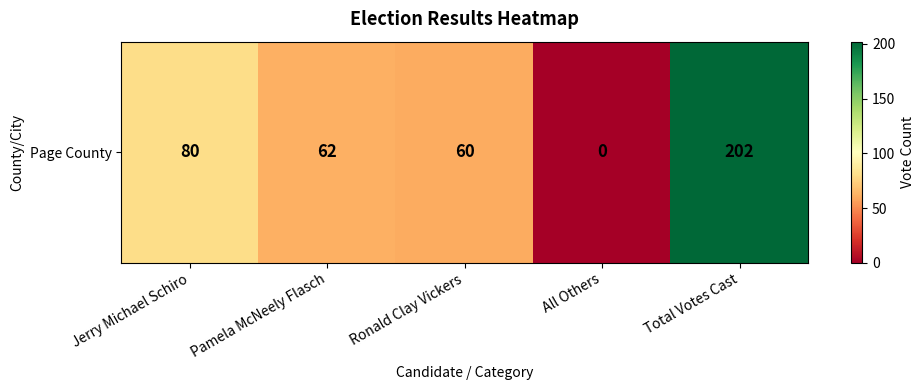

Which category has the lowest value across all series?

All Others